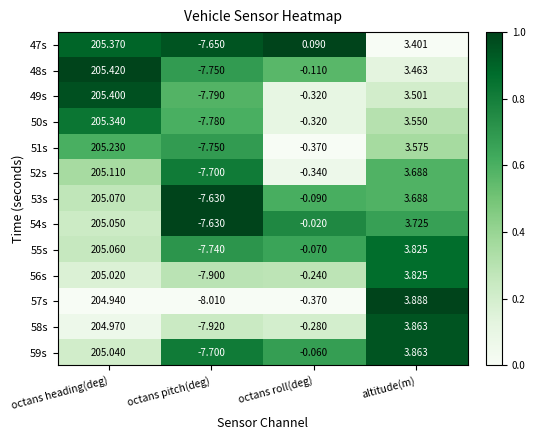

Which series has the largest total across all categories?

47s